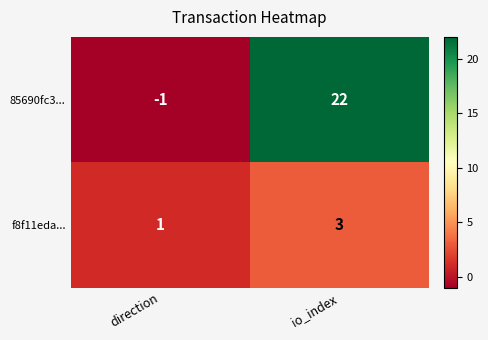

Rank the series by their average value, from lowest to highest.

f8f11eda..., 85690fc3...